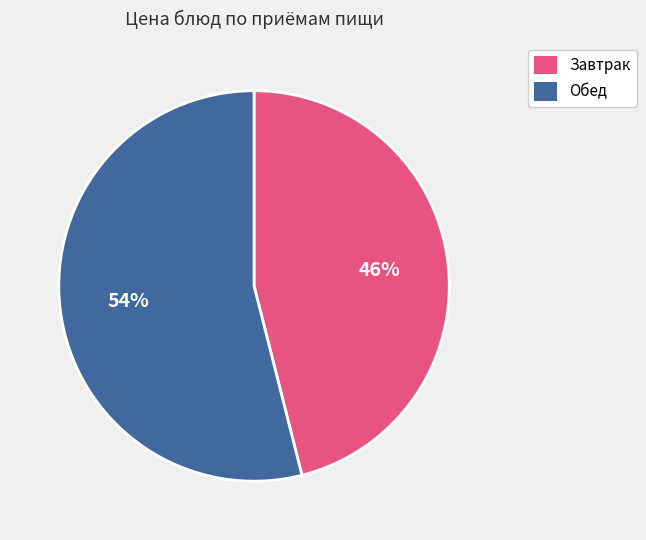

To the nearest percent, what is the average slice percentage?

50%